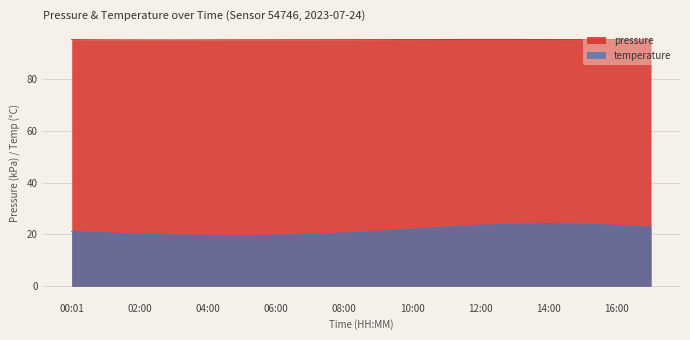

Between 12:00 and 09:00, which is larger?

12:00